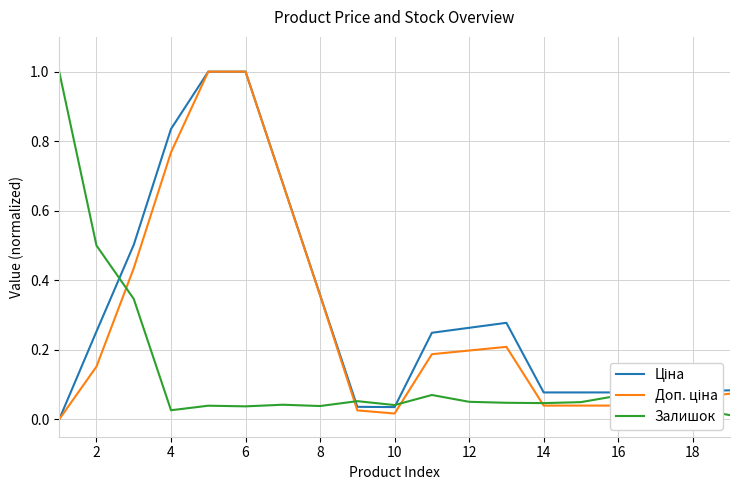

True or false: Ціна has more than 1 points higher than both neighbors.

False